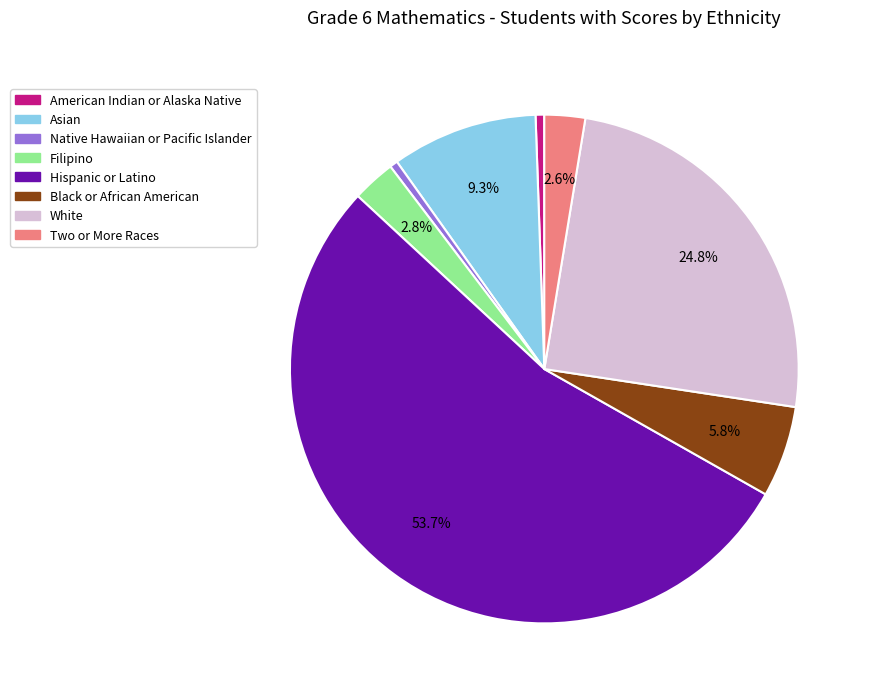

Do Two or More Races and Asian together represent more than half of the pie?

No